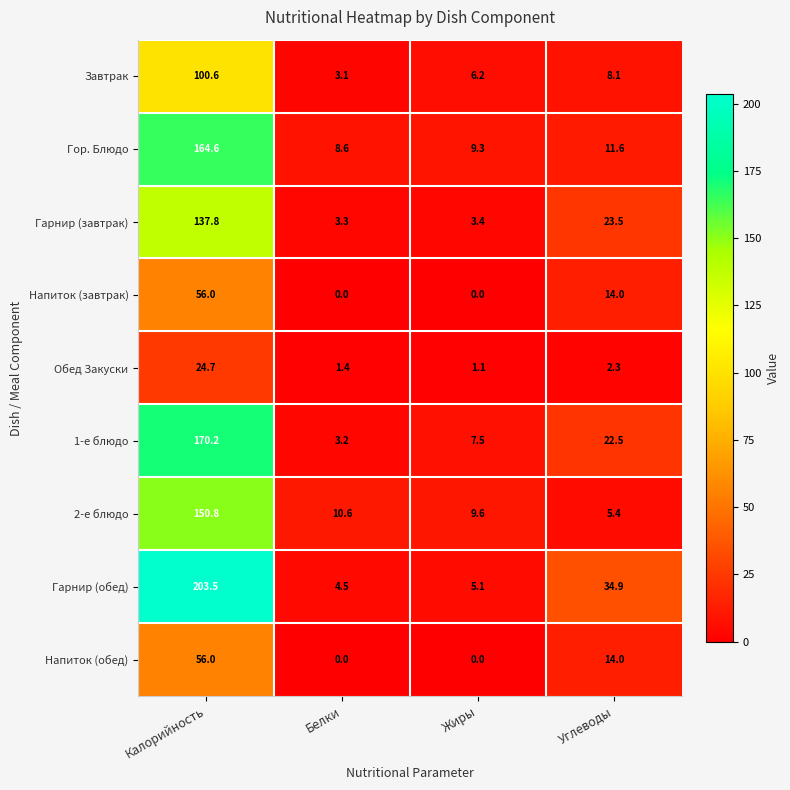

Which series has the largest total across all categories?

Гарнир (обед)